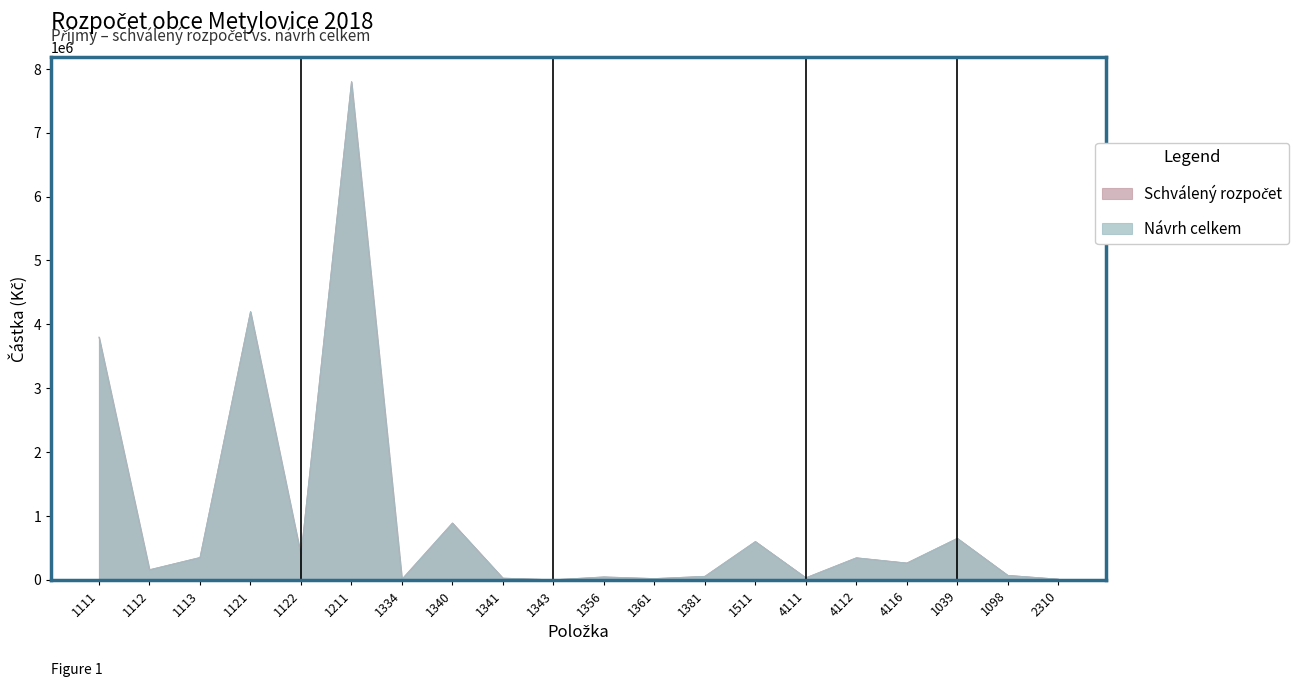

Where does the Návrh celkem series first go above 263134?

1111